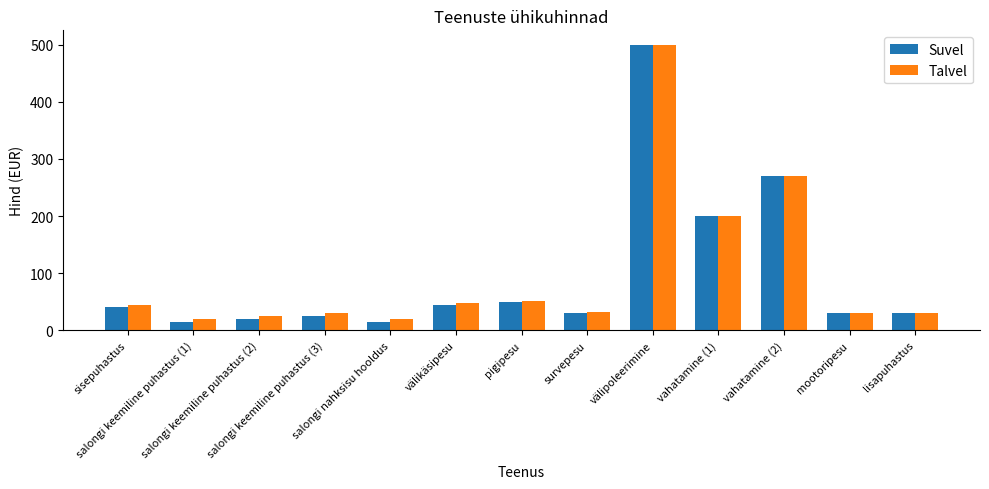

What is the maximum value shown in the chart?

500